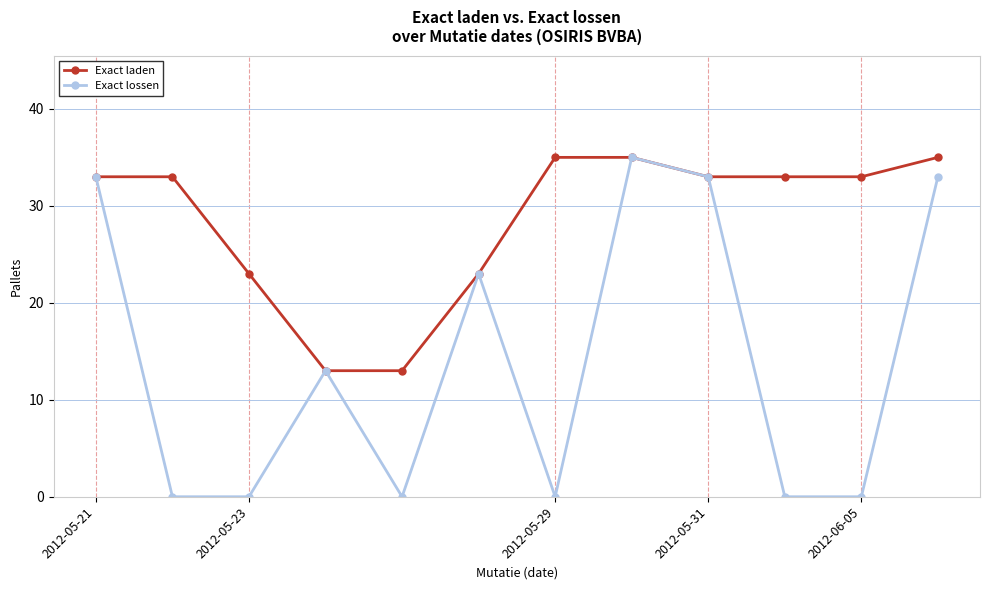

Which series has the largest range (max minus min)?

Exact lossen